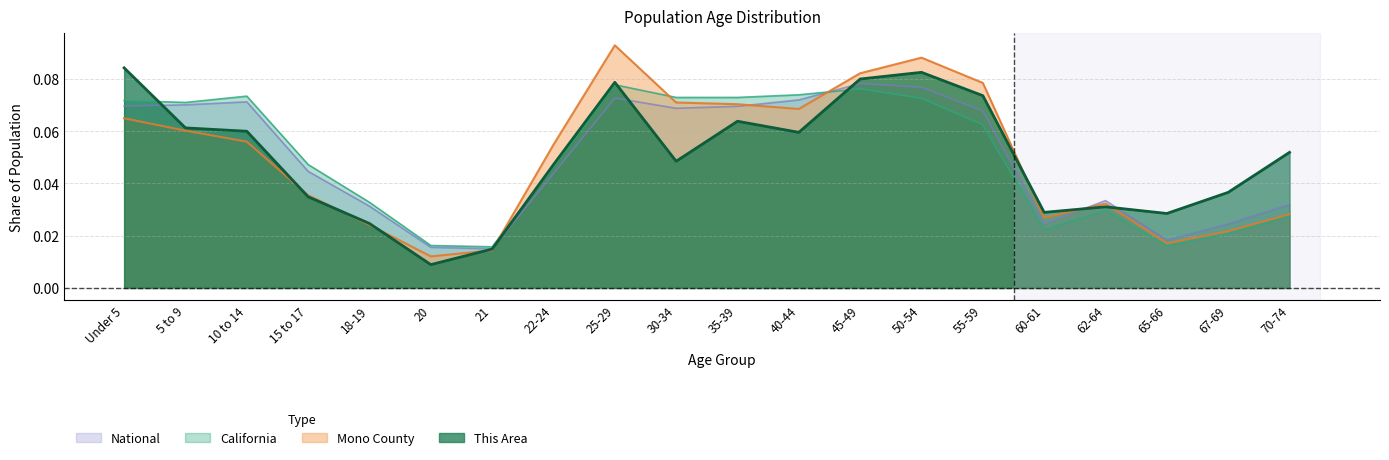

Does the chart have visible grid lines?

Yes